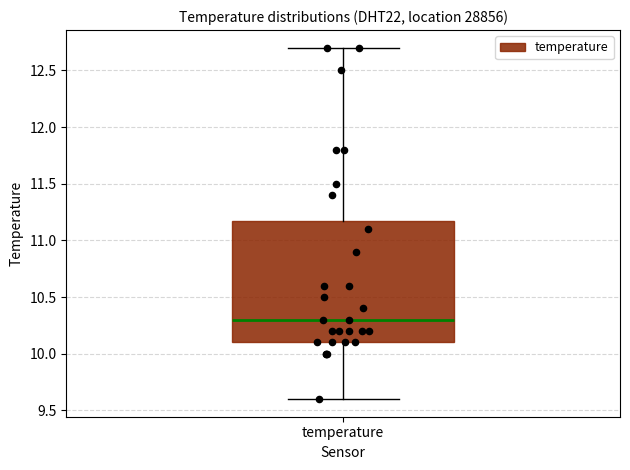

Transcribe this box plot: give where the median line is, the range the box spans, and where the two whiskers end, as read against the y-axis. The values are not printed on the chart, so give them approximately, as read against the axis.

median 10.3, box 10.1 to 11.2, whiskers 9.6 to 12.7